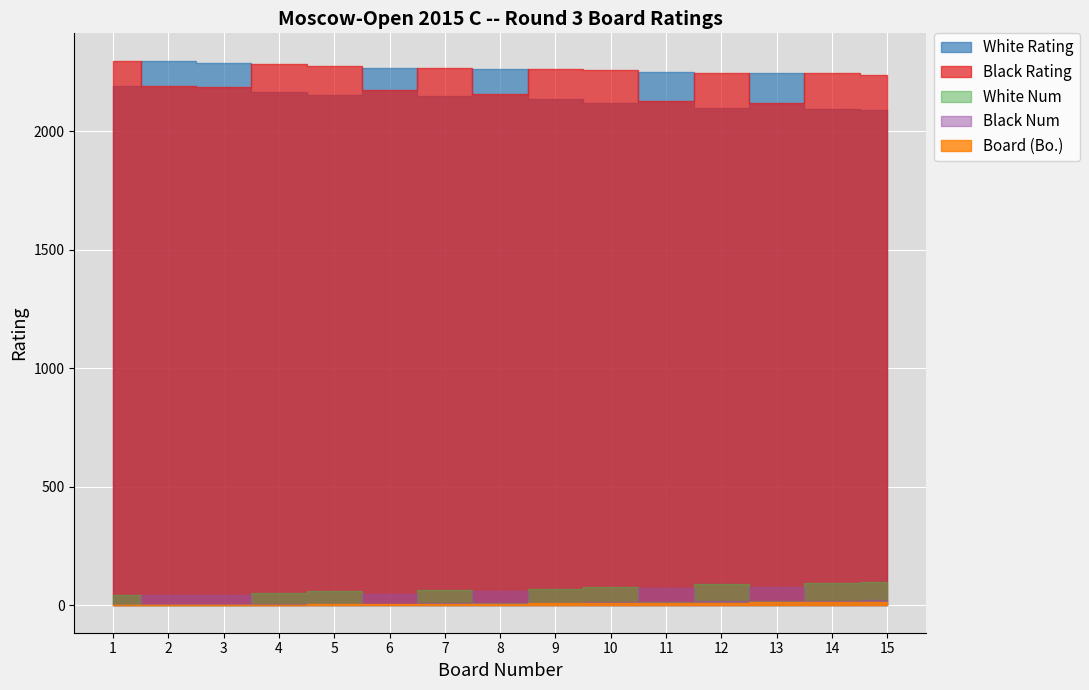

In Black Num, how many points are higher than both neighbors (excluding endpoints)?

5